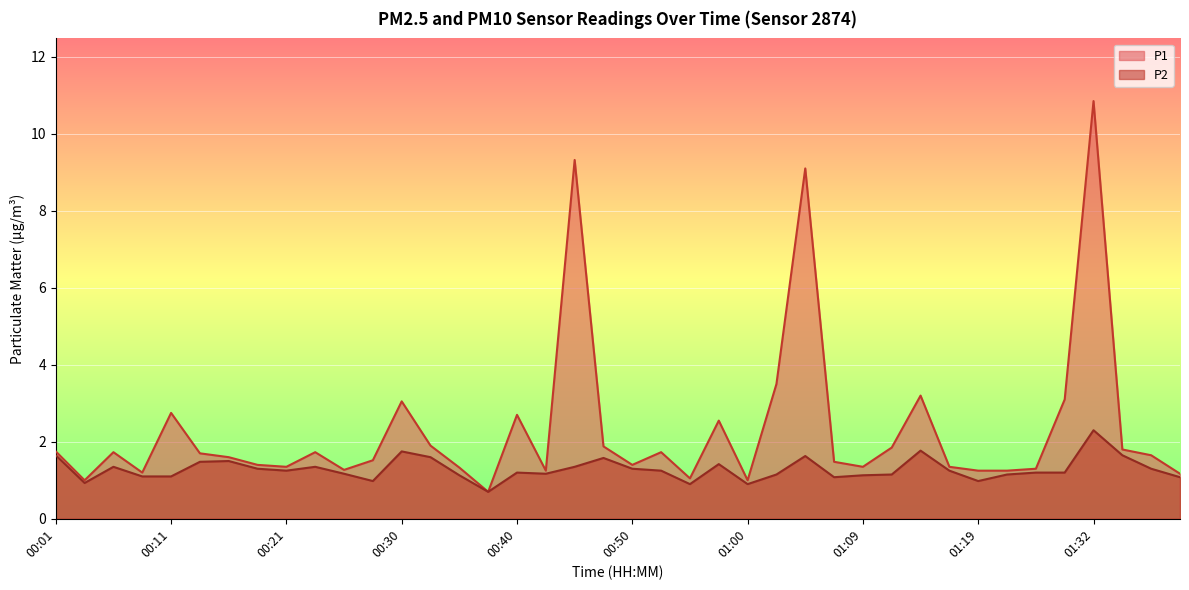

What are all the series names shown in the legend?

P1, P2